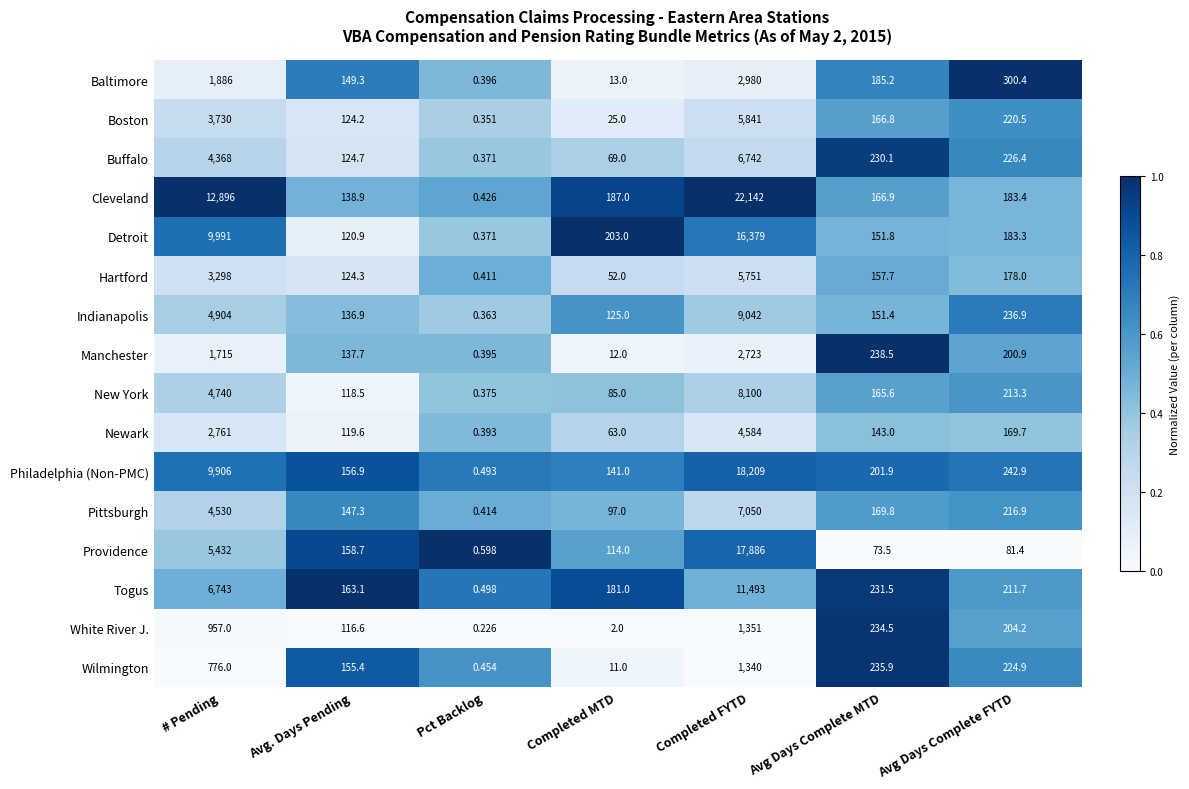

Which series has the largest range (max minus min)?

Cleveland